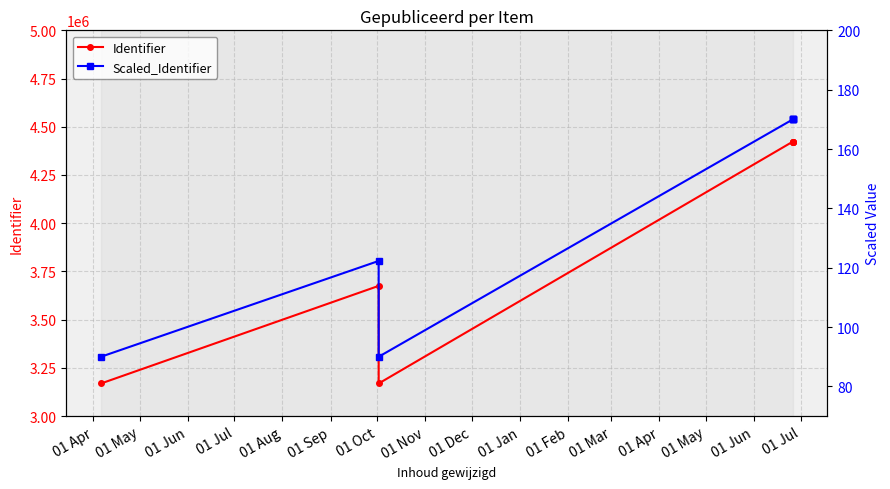

Between 01 Jul and 01 Aug, which series saw the biggest shift?

Identifier